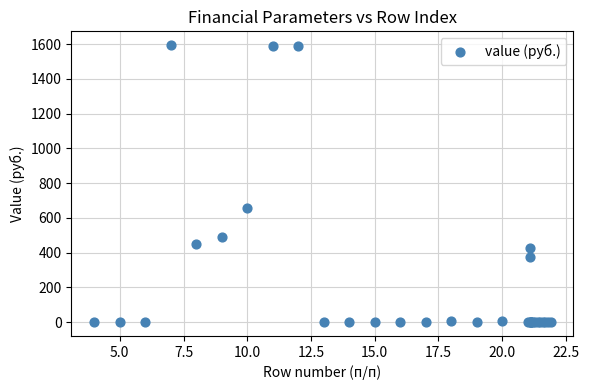

What Y value in the scatter plot is closest to 796?

656.1